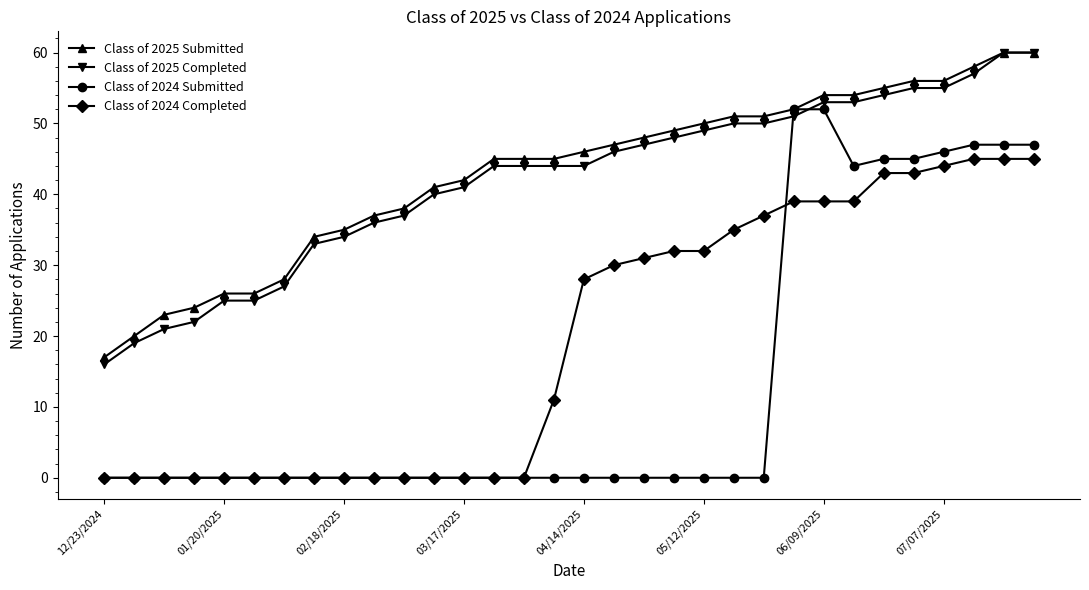

How many categories are shown in the chart?

32